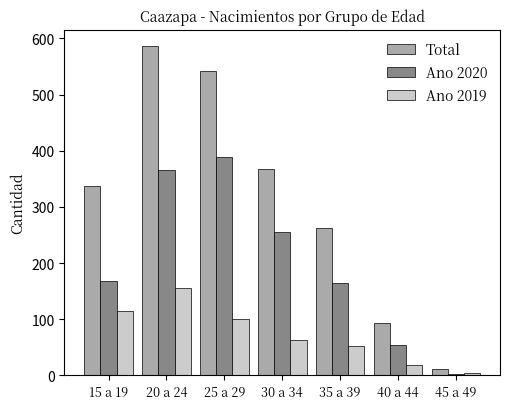

Which series has the widest spread of values?

Total